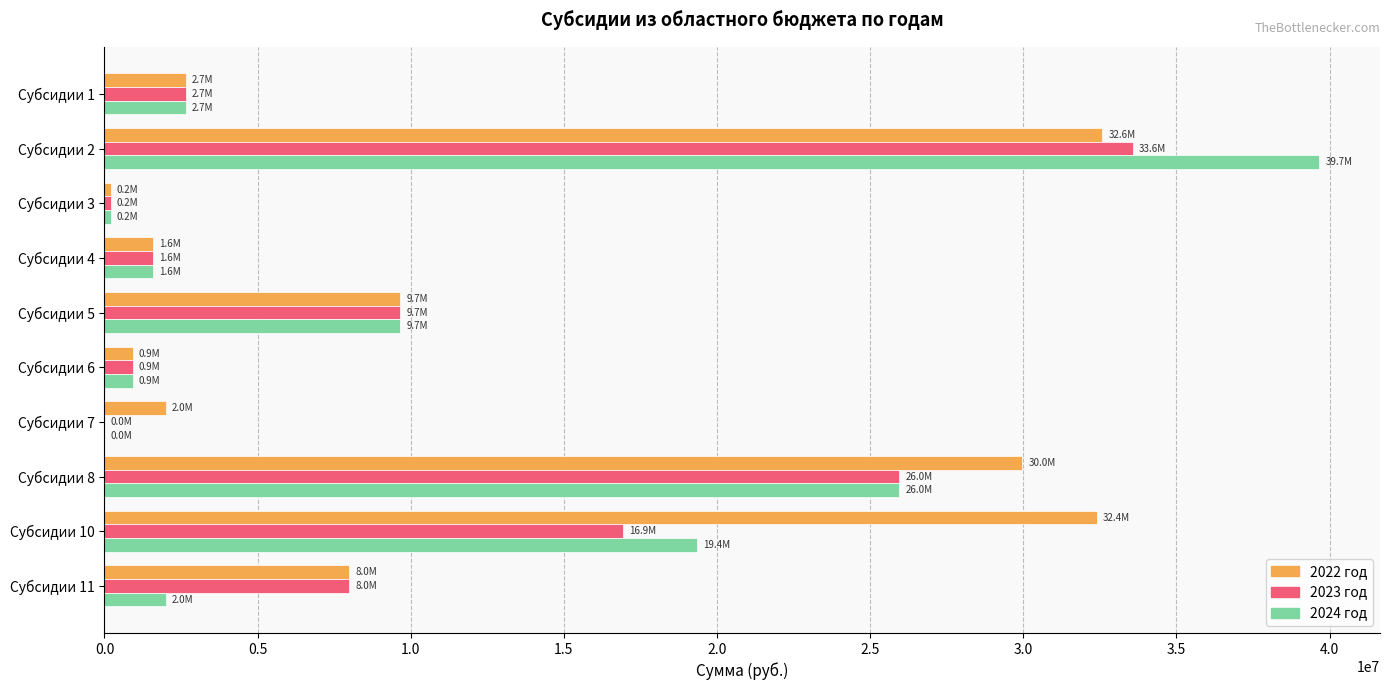

The value of 2024 год at Субсидии 1 is 2658700.0. True or false?

True